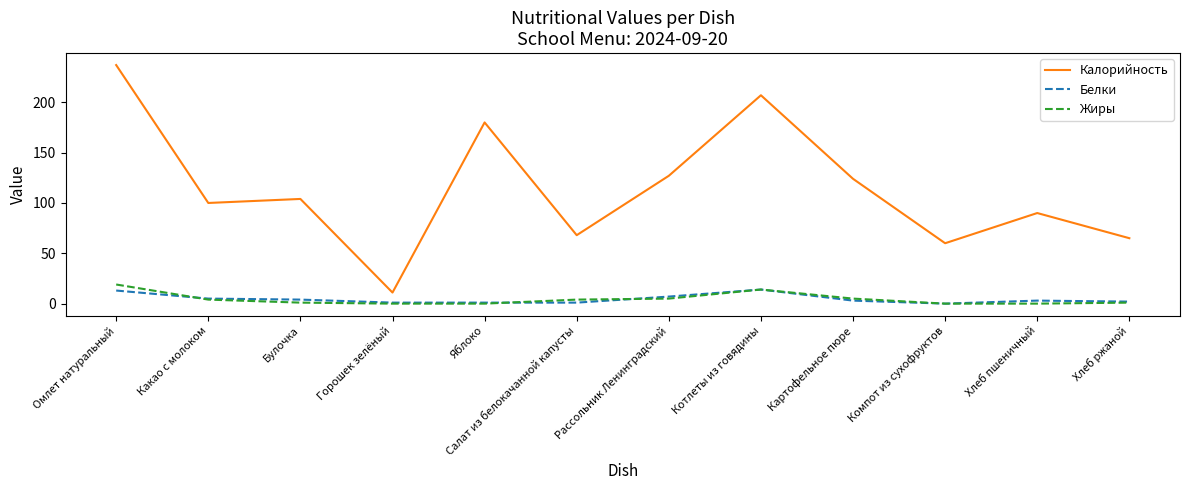

What is the spread (max minus min) of values at Котлеты из говядины?

193